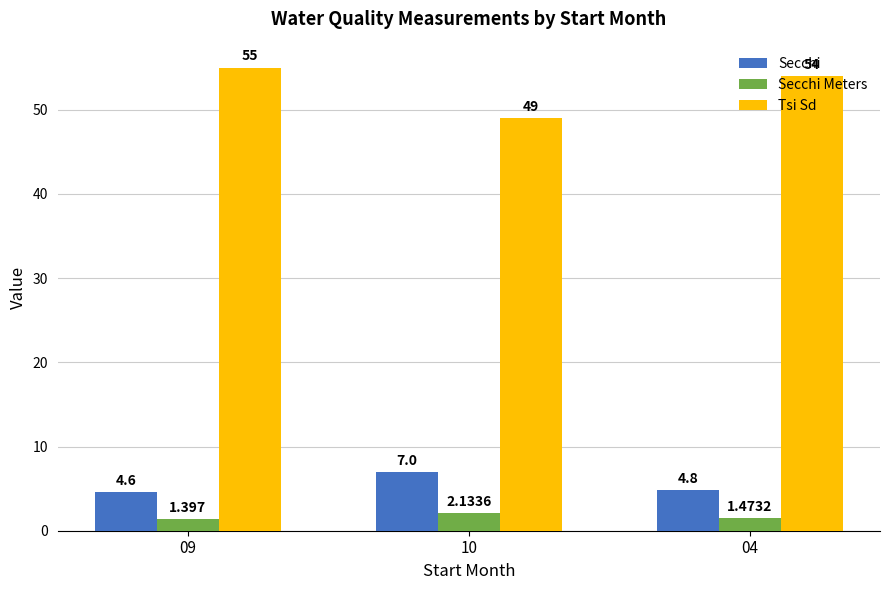

Count the number of categories in the chart.

3